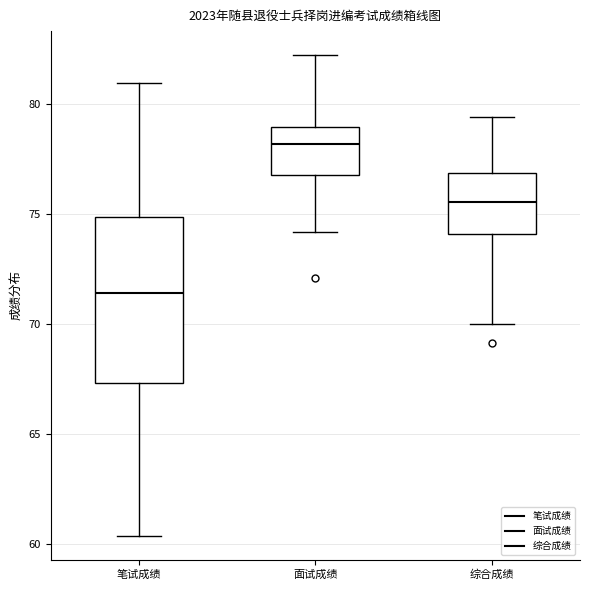

Comparing the boxes themselves (not the whiskers), which one is the tallest?

笔试成绩